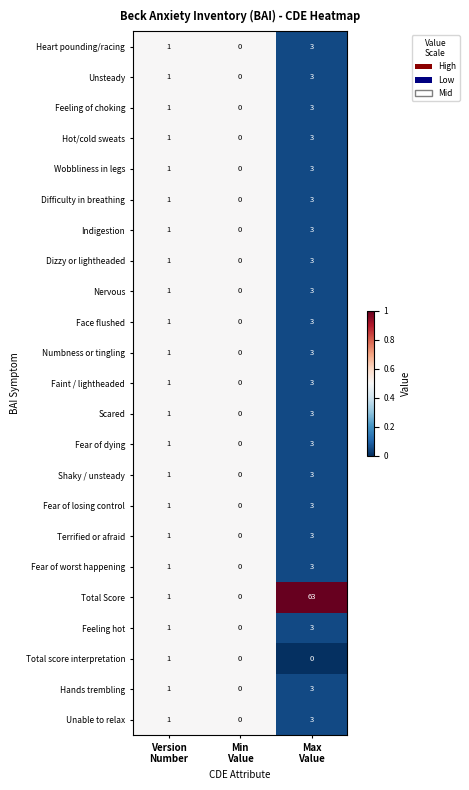

Which series has the largest range (max minus min)?

Total Score